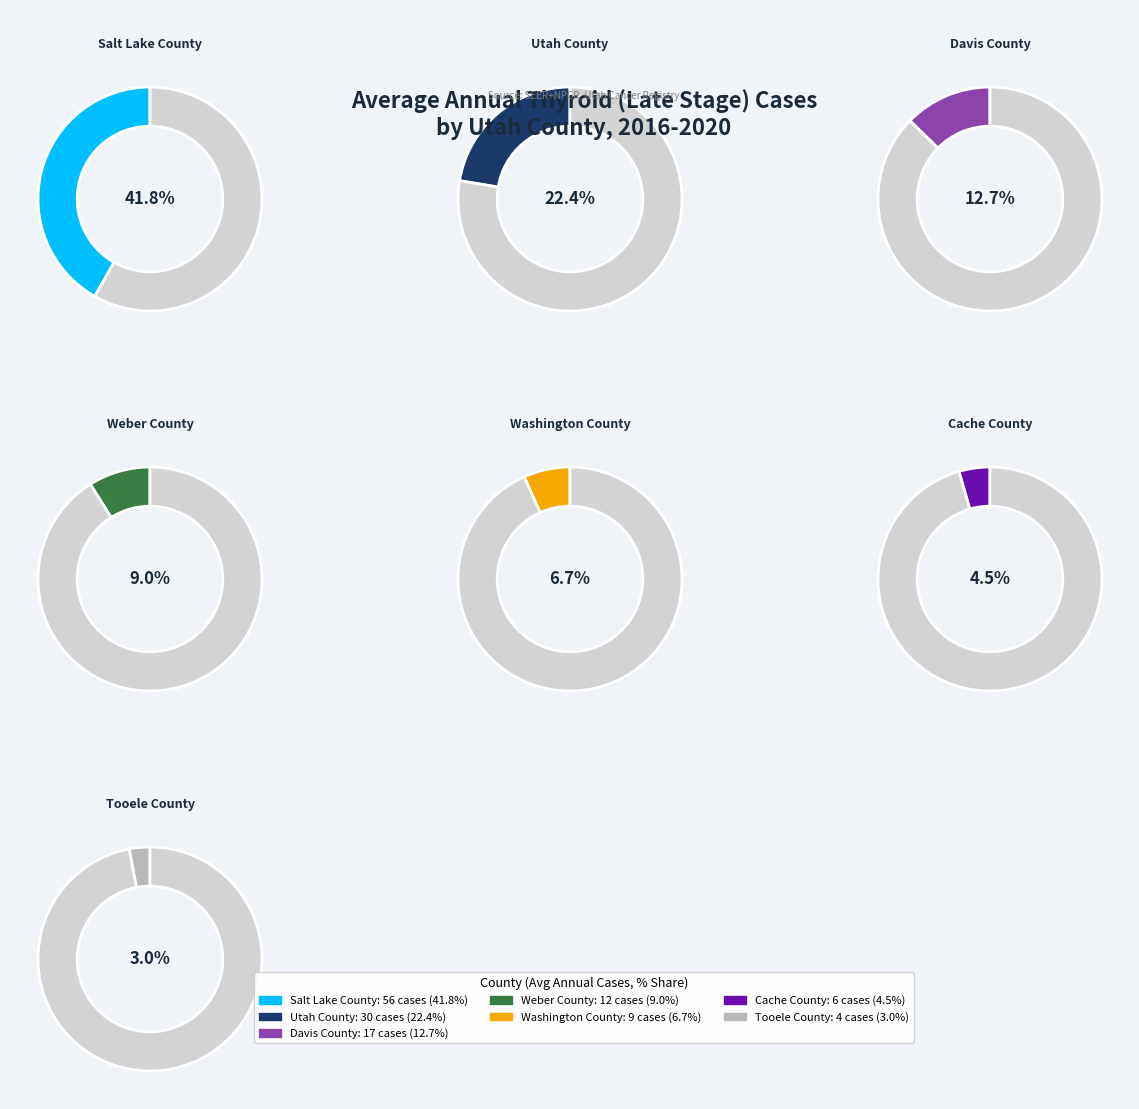

What percentage is the Cache County slice, to the nearest percent?

4%